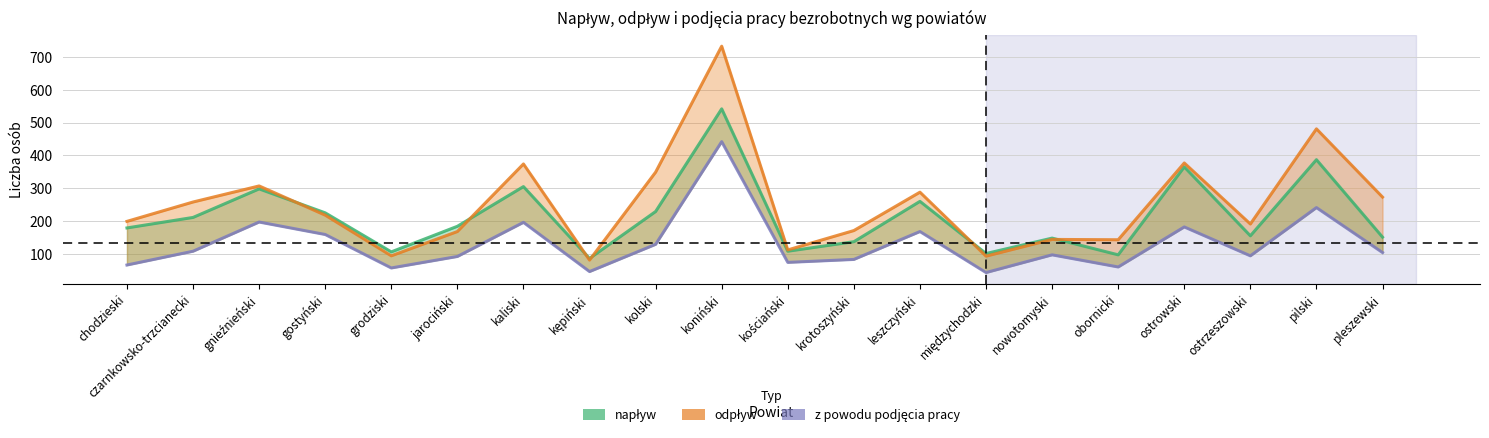

Which series has the largest total across all categories?

odpływ